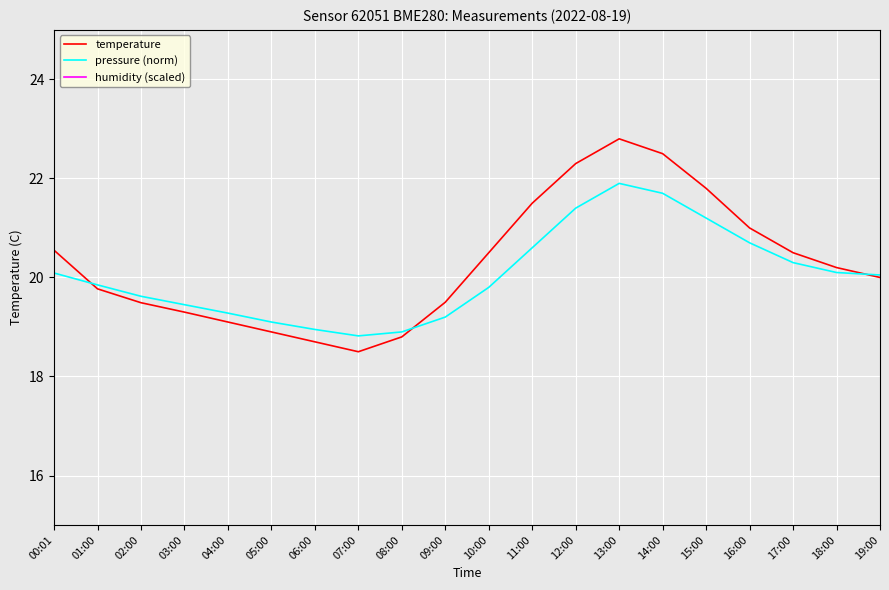

What is the total value across all series at 10:00?

117.3